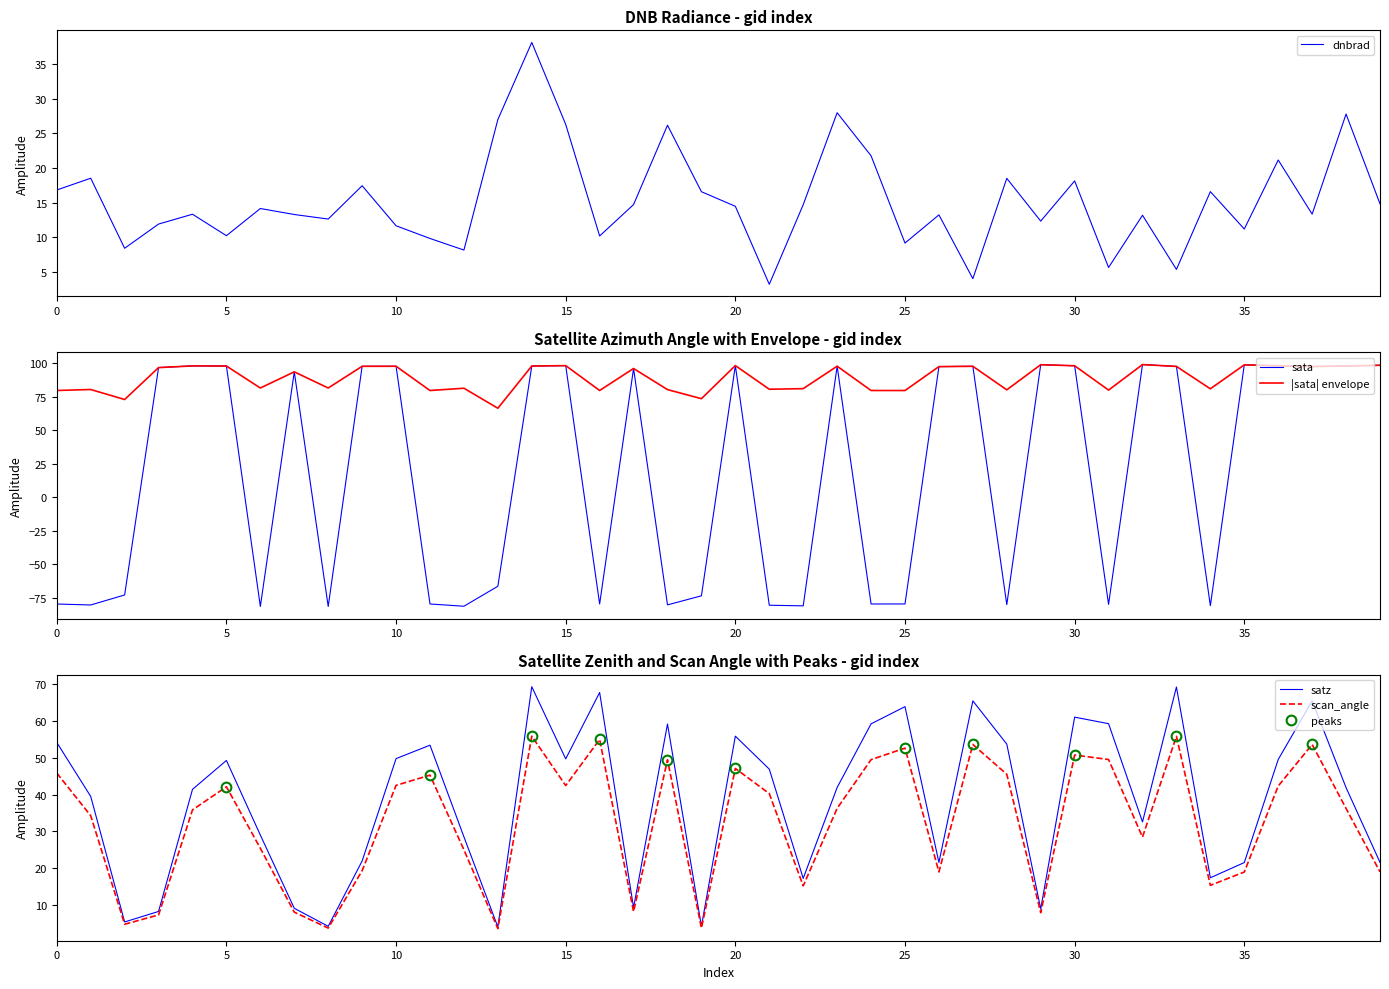

What is the minimum value for scan_angle?

3.6